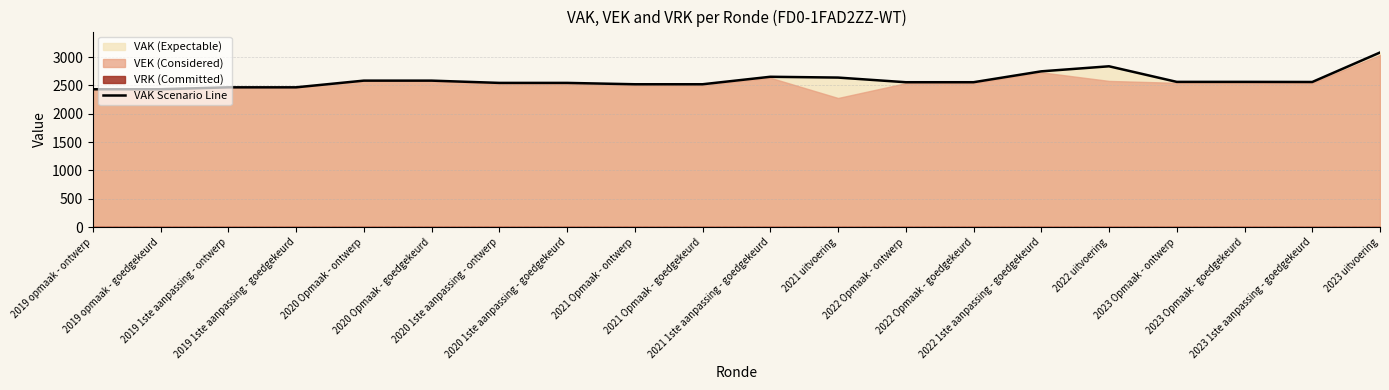

What is the minimum value for VAK Scenario Line?

2432